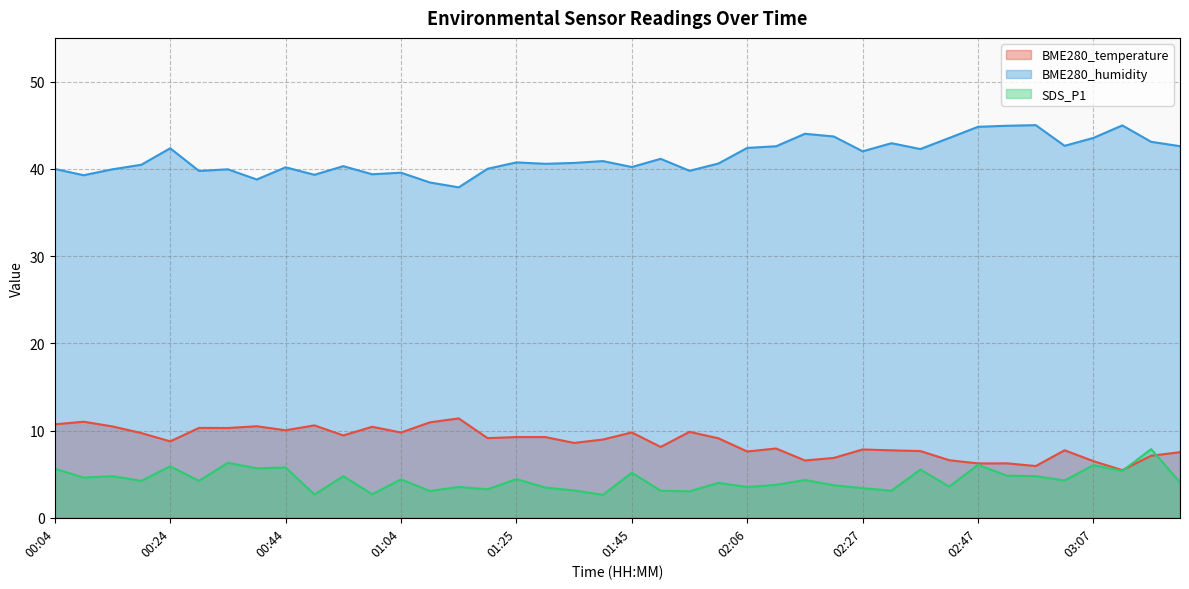

What is the spread (max minus min) of values at 02:16?

39.7